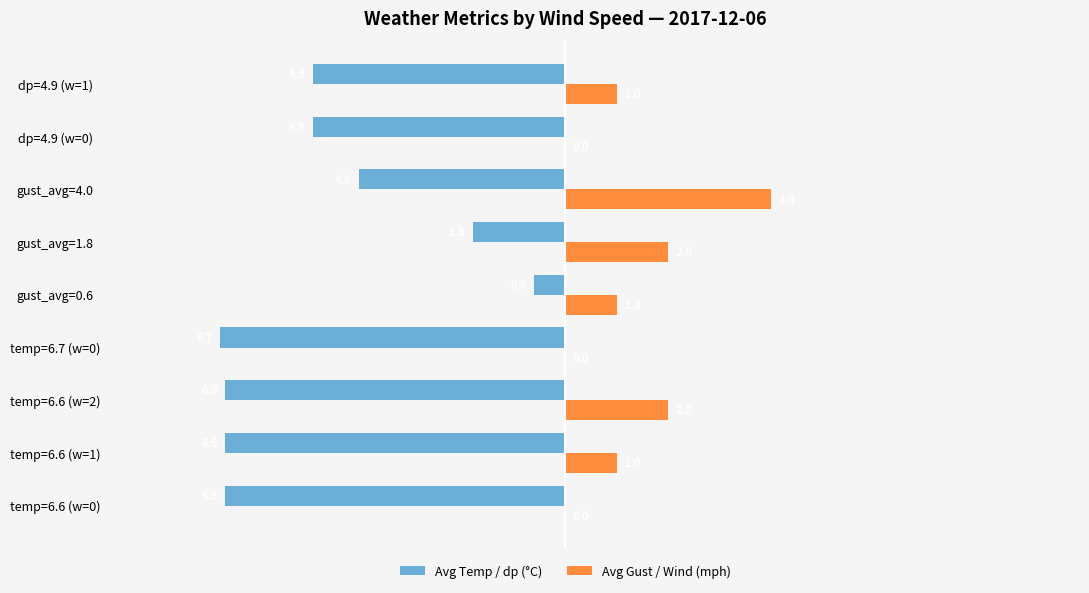

Is it true that Avg Gust / Wind (mph) equals 1.0 at temp=6.6 (w=1)?

True